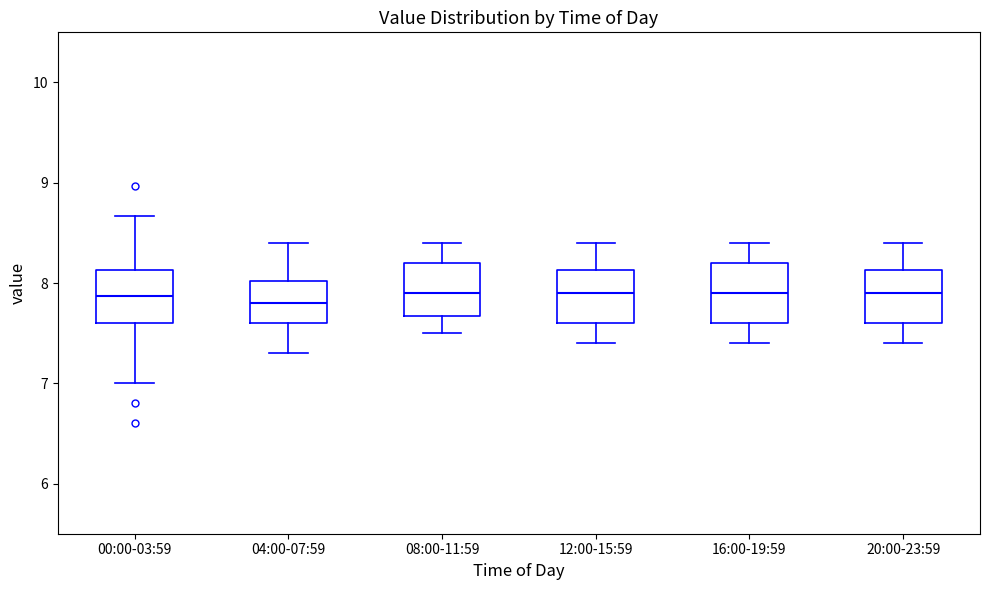

Reading left to right, transcribe this box plot: for each box, give where its median line is, the range the box spans, and where its two whiskers end, as read against the y-axis. The values are not printed on the chart, so give them approximately, as read against the axis.

00:00-03:59: median 7.9, box 7.6 to 8.1, whiskers 7.0 to 8.7
04:00-07:59: median 7.8, box 7.6 to 8.0, whiskers 7.3 to 8.4
08:00-11:59: median 7.9, box 7.7 to 8.2, whiskers 7.5 to 8.4
12:00-15:59: median 7.9, box 7.6 to 8.1, whiskers 7.4 to 8.4
16:00-19:59: median 7.9, box 7.6 to 8.2, whiskers 7.4 to 8.4
20:00-23:59: median 7.9, box 7.6 to 8.1, whiskers 7.4 to 8.4